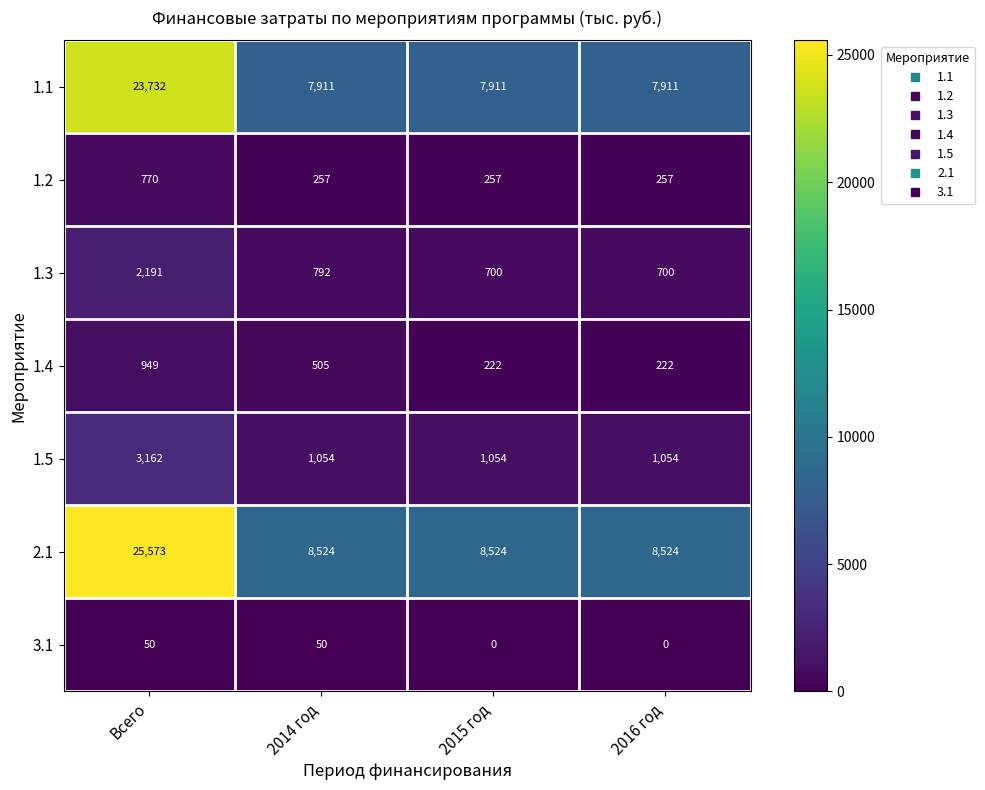

What is the maximum value shown in the chart?

25573